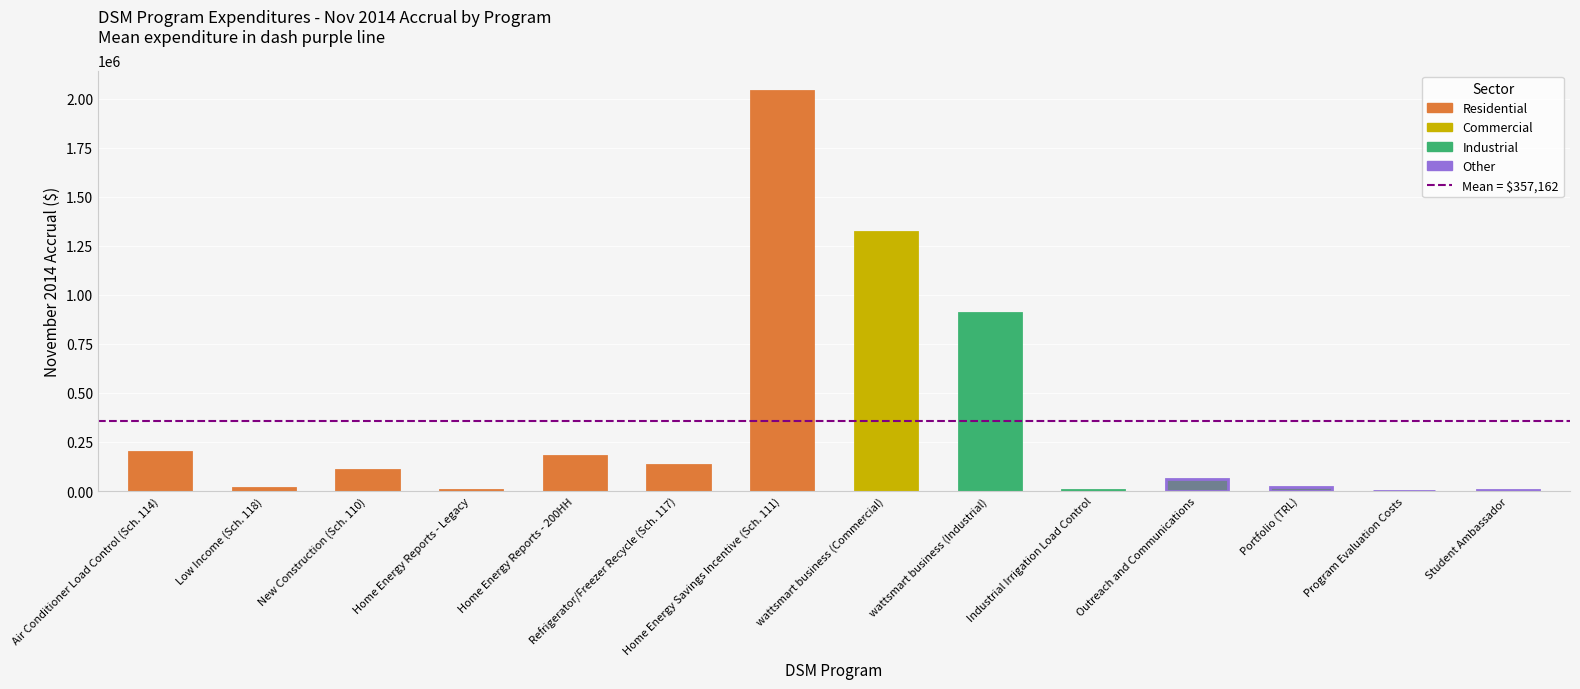

Which category has the highest value across all series?

Home Energy Savings Incentive (Sch. 111)